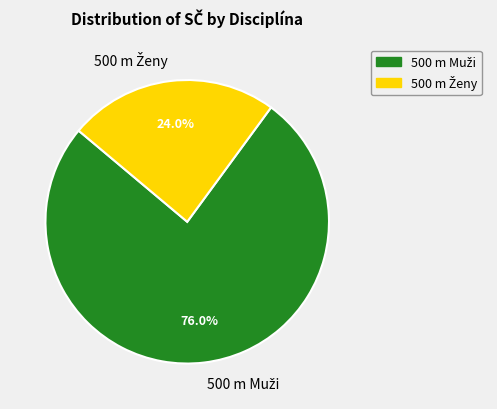

Is there a majority slice in this chart?

Yes